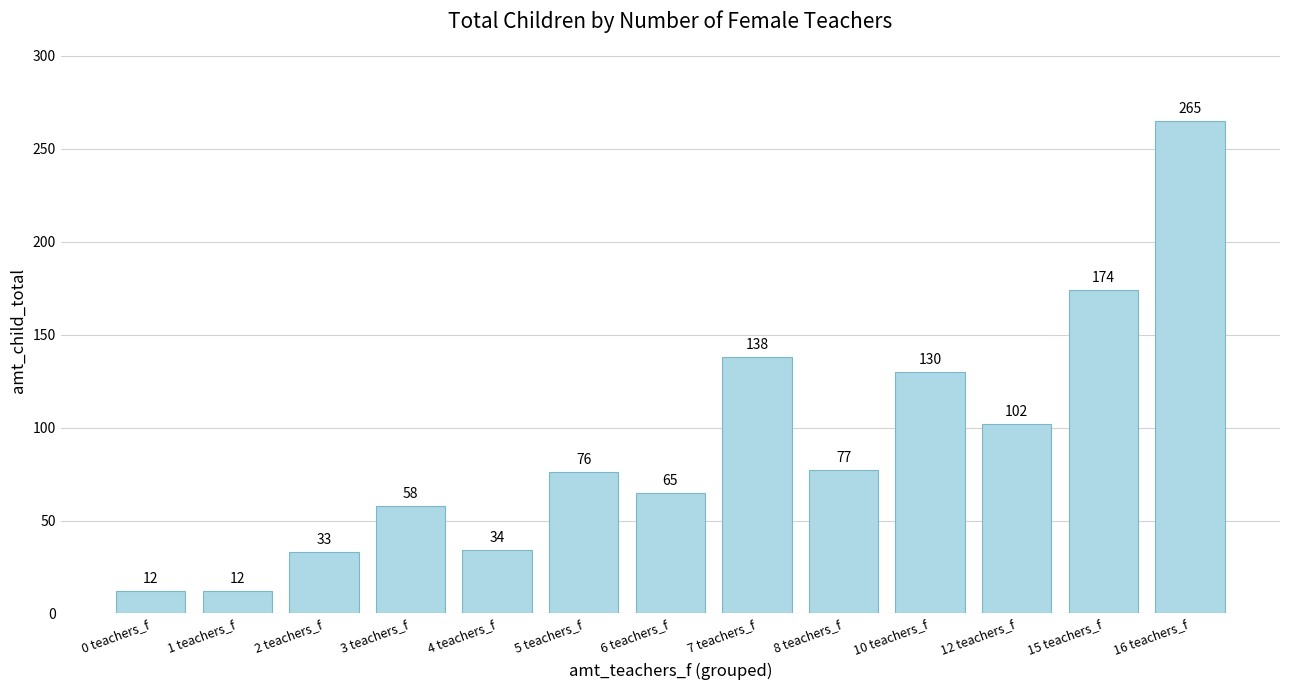

What value does the data have at 4 teachers_f?

34